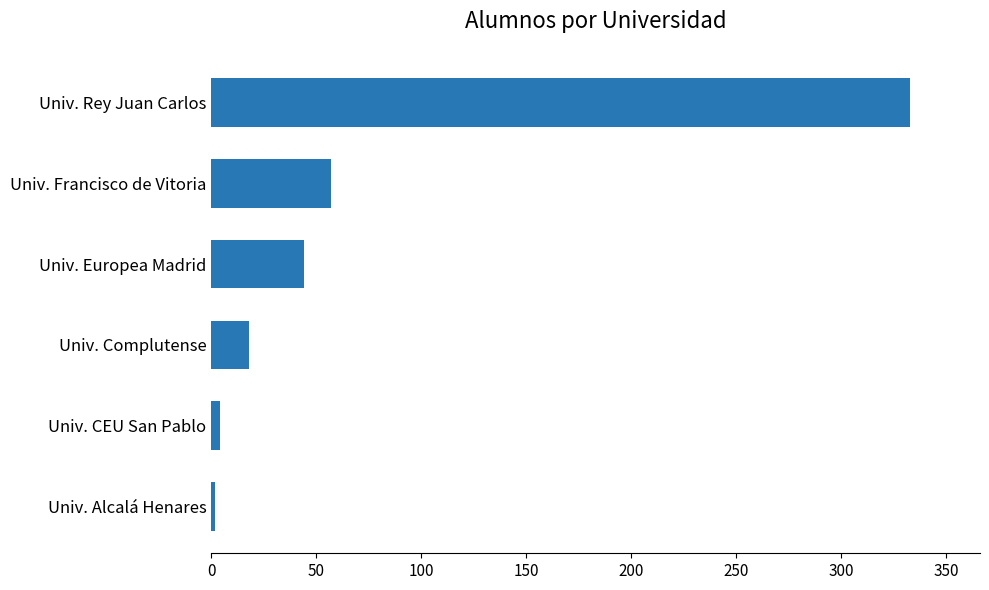

What is the difference between the maximum and minimum values?

331